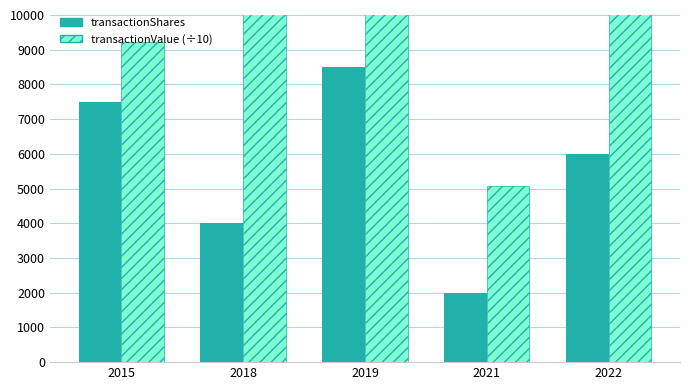

What is the total value across all series at 2018?

15314.0